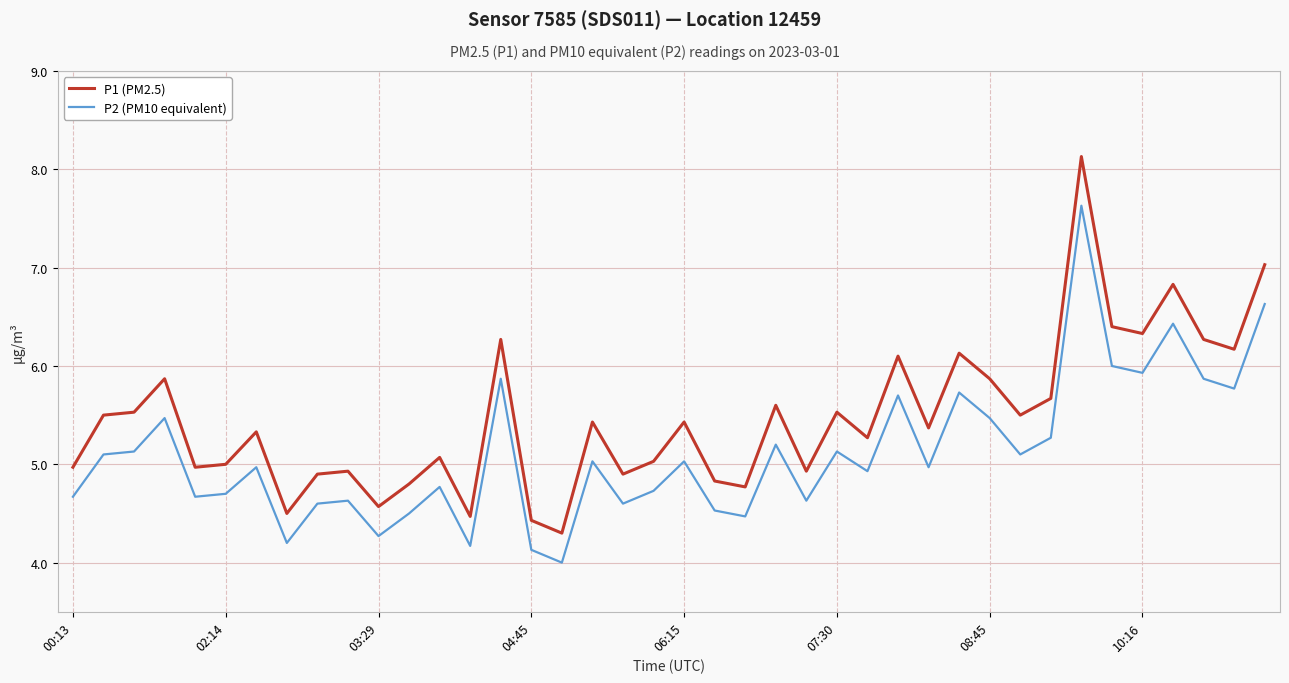

What is the minimum value shown in the chart?

4.0